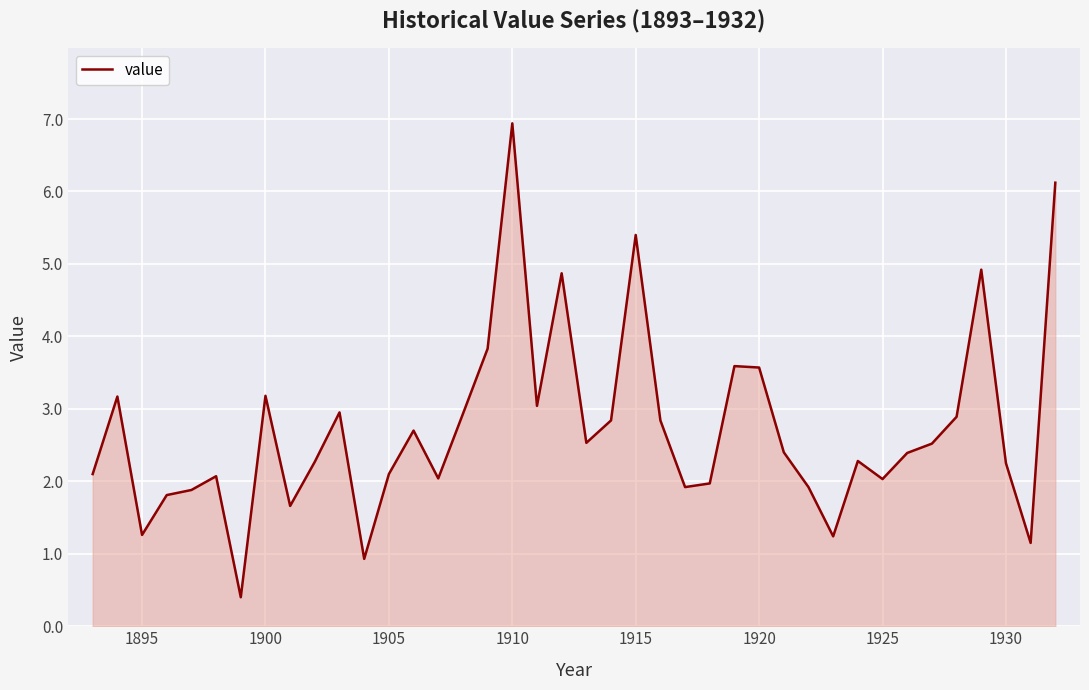

What is the maximum value shown in the chart?

6.9